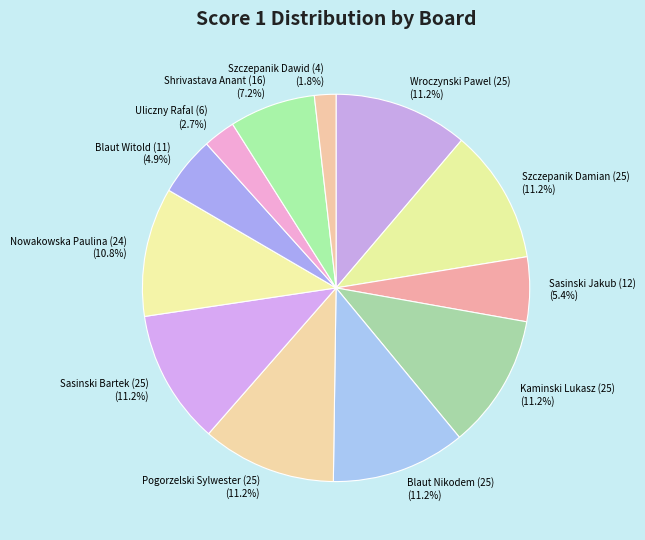

Which category has the smallest portion of the pie?

Szczepanik Dawid (4) (1.8%)